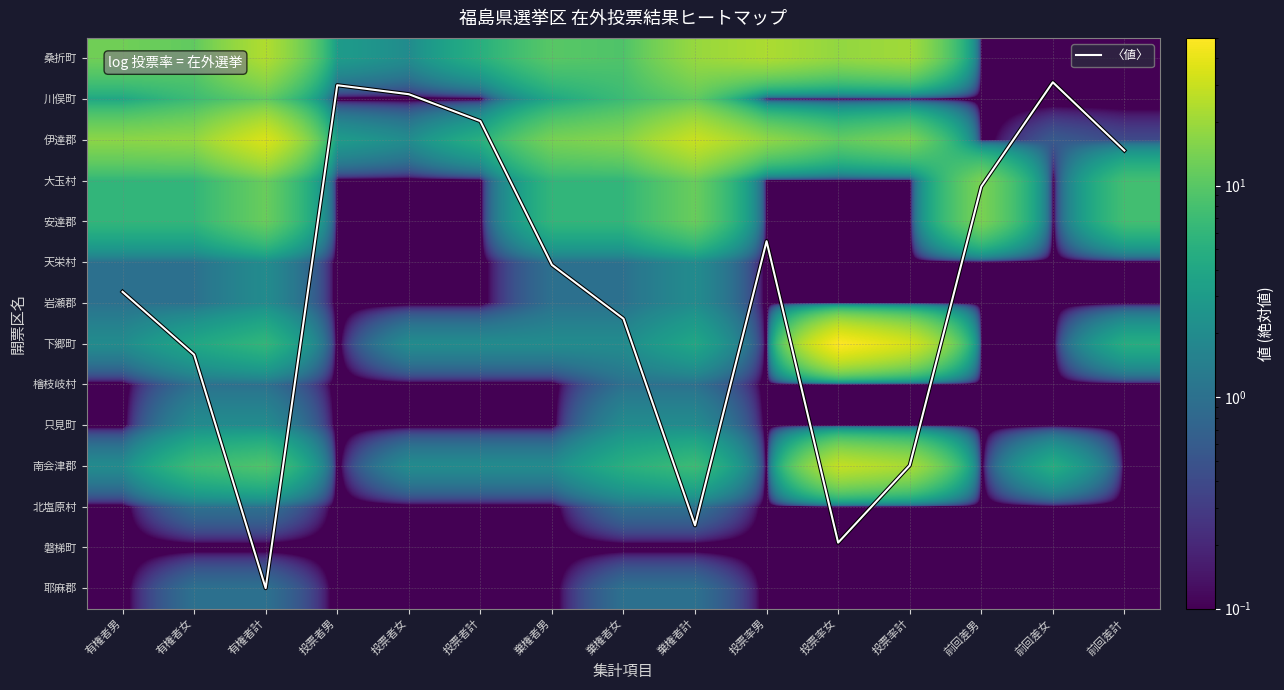

What is the difference between the second highest and second lowest values in the 下郷町 series?

33.3